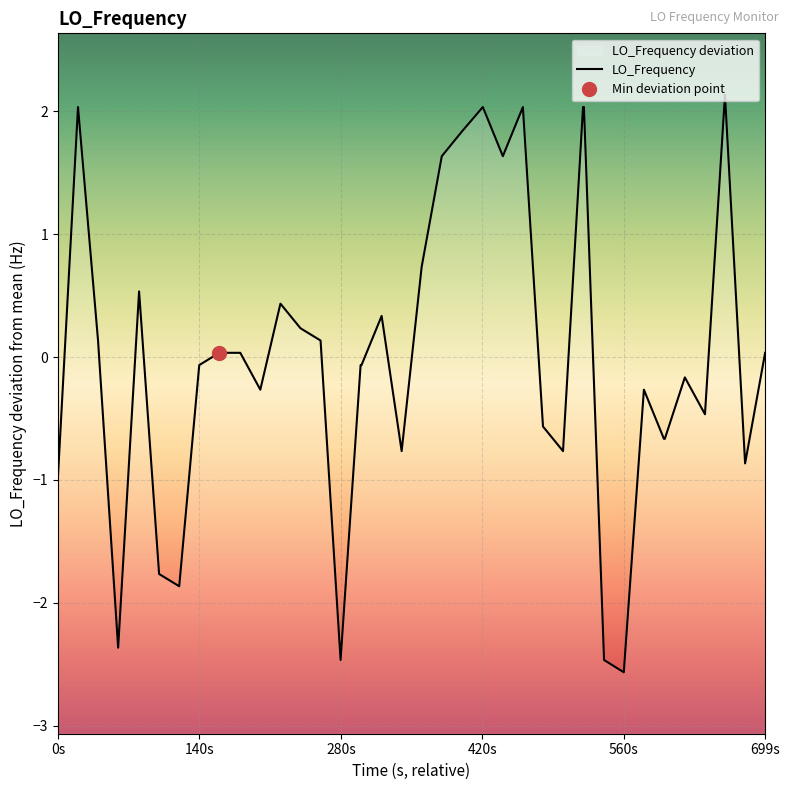

How many values are below 0?

20